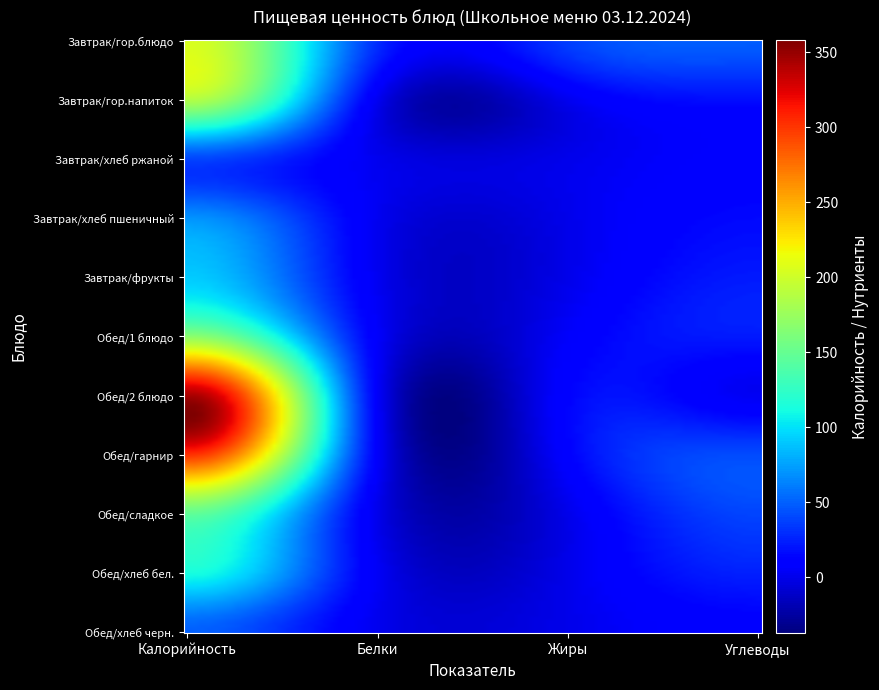

Which series has the largest total across all categories?

Обед/2 блюдо